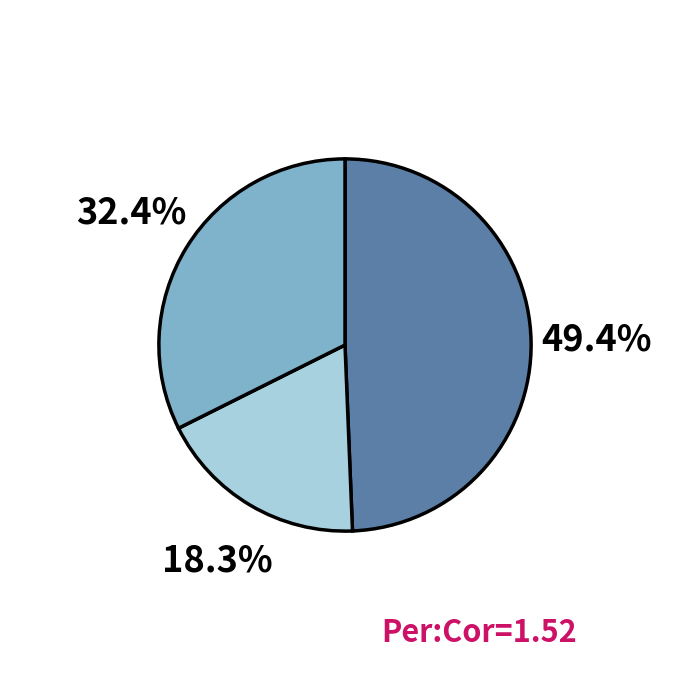

Is there any slice that represents more than half of the pie?

No